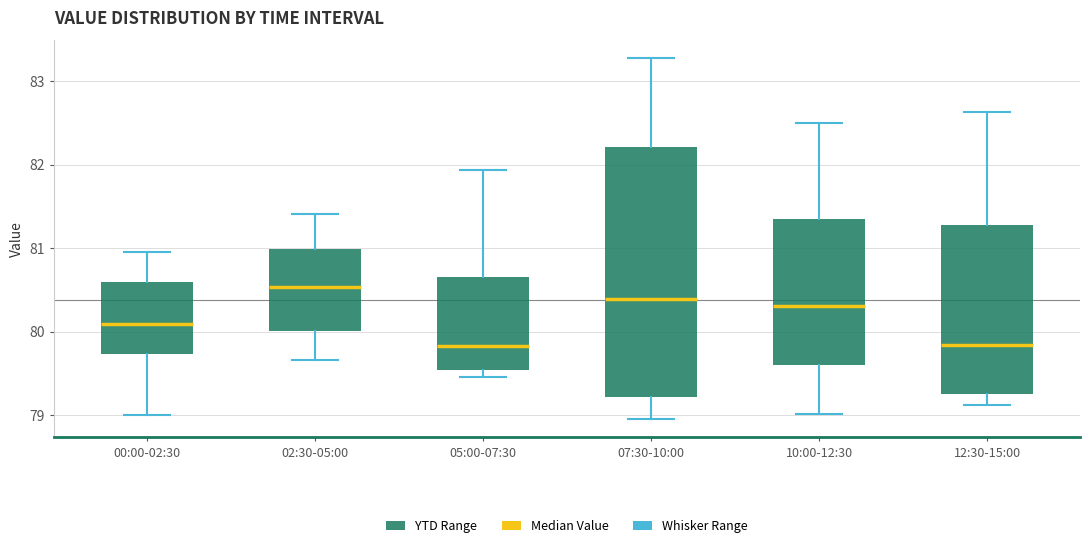

Reading left to right, transcribe this box plot: for each box, give where its median line is, the range the box spans, and where its two whiskers end, as read against the y-axis. The values are not printed on the chart, so give them approximately, as read against the axis.

00:00-02:30: median 80.1, box 79.7 to 80.6, whiskers 79.0 to 81.0
02:30-05:00: median 80.5, box 80.0 to 81.0, whiskers 79.7 to 81.4
05:00-07:30: median 79.8, box 79.5 to 80.7, whiskers 79.5 (just below the box's lower edge) to 81.9
07:30-10:00: median 80.4, box 79.2 to 82.2, whiskers 79.0 to 83.3
10:00-12:30: median 80.3, box 79.6 to 81.3, whiskers 79.0 to 82.5
12:30-15:00: median 79.8, box 79.3 to 81.3, whiskers 79.1 to 82.6